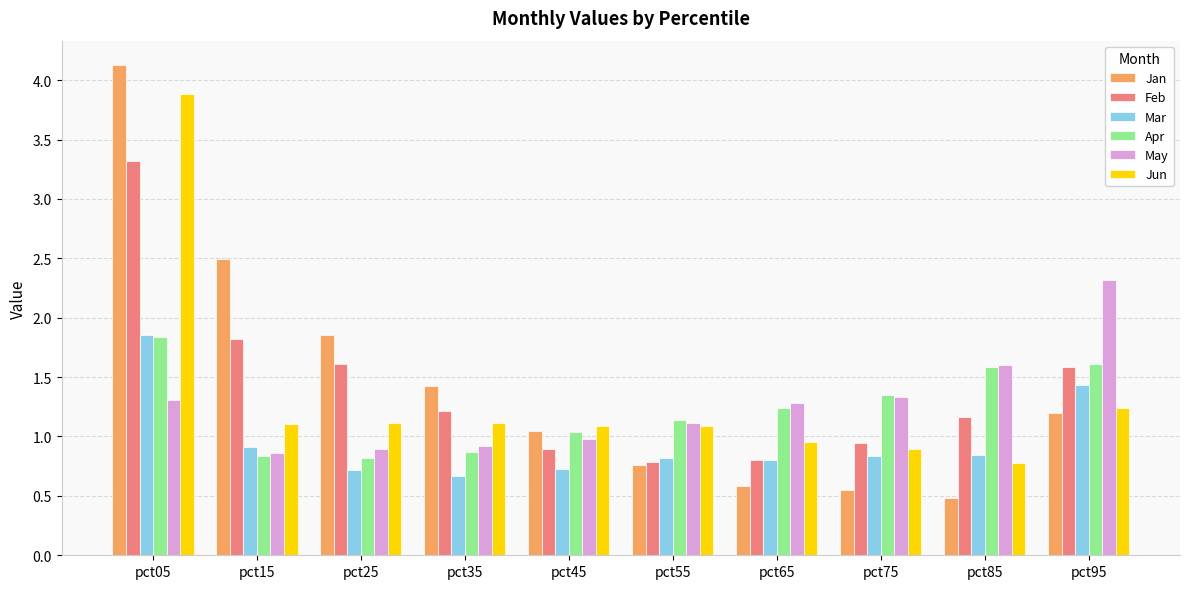

Between pct15 and pct35, which series saw the biggest shift?

Jan